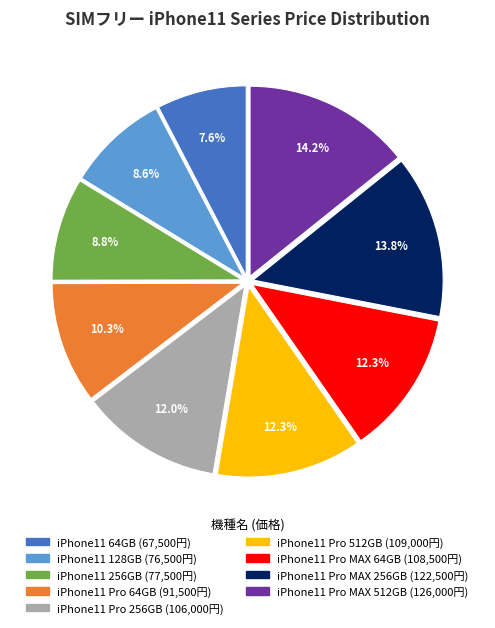

Count the number of slices in the pie.

9